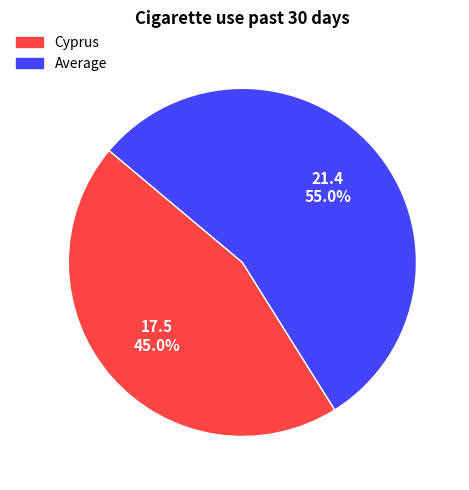

True or false: Average accounts for 62% of the total.

False